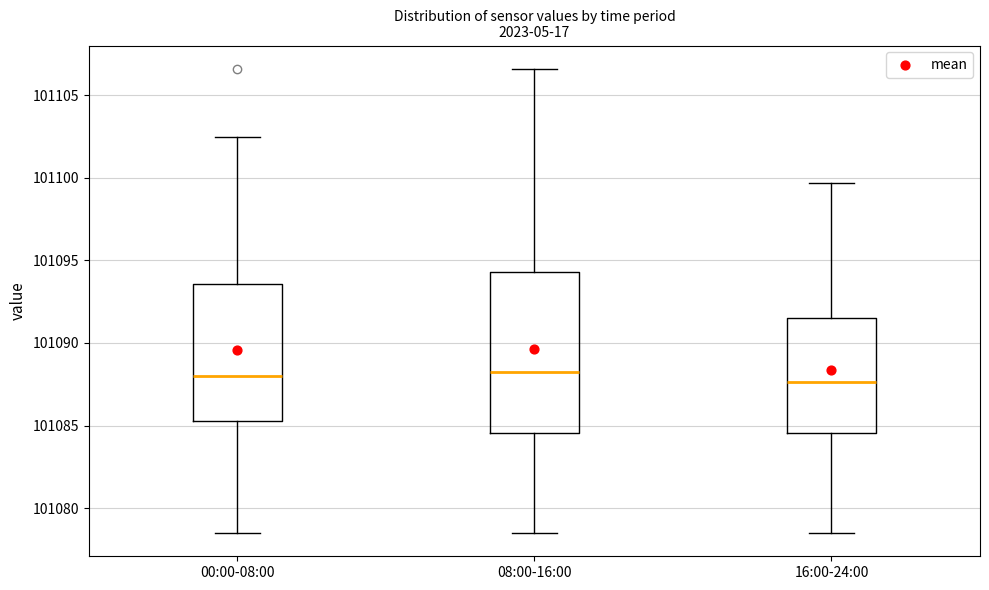

Reading left to right, transcribe this box plot: for each box, give where its median line is, the range the box spans, and where its two whiskers end, as read against the y-axis. The values are not printed on the chart, so give them approximately, as read against the axis.

00:00-08:00: median 101088.0, box 101085.5 to 101093.5, whiskers 101078.5 to 101102.5
08:00-16:00: median 101088.0, box 101084.5 to 101094.5, whiskers 101078.5 to 101106.5
16:00-24:00: median 101087.5, box 101084.5 to 101091.5, whiskers 101078.5 to 101099.5